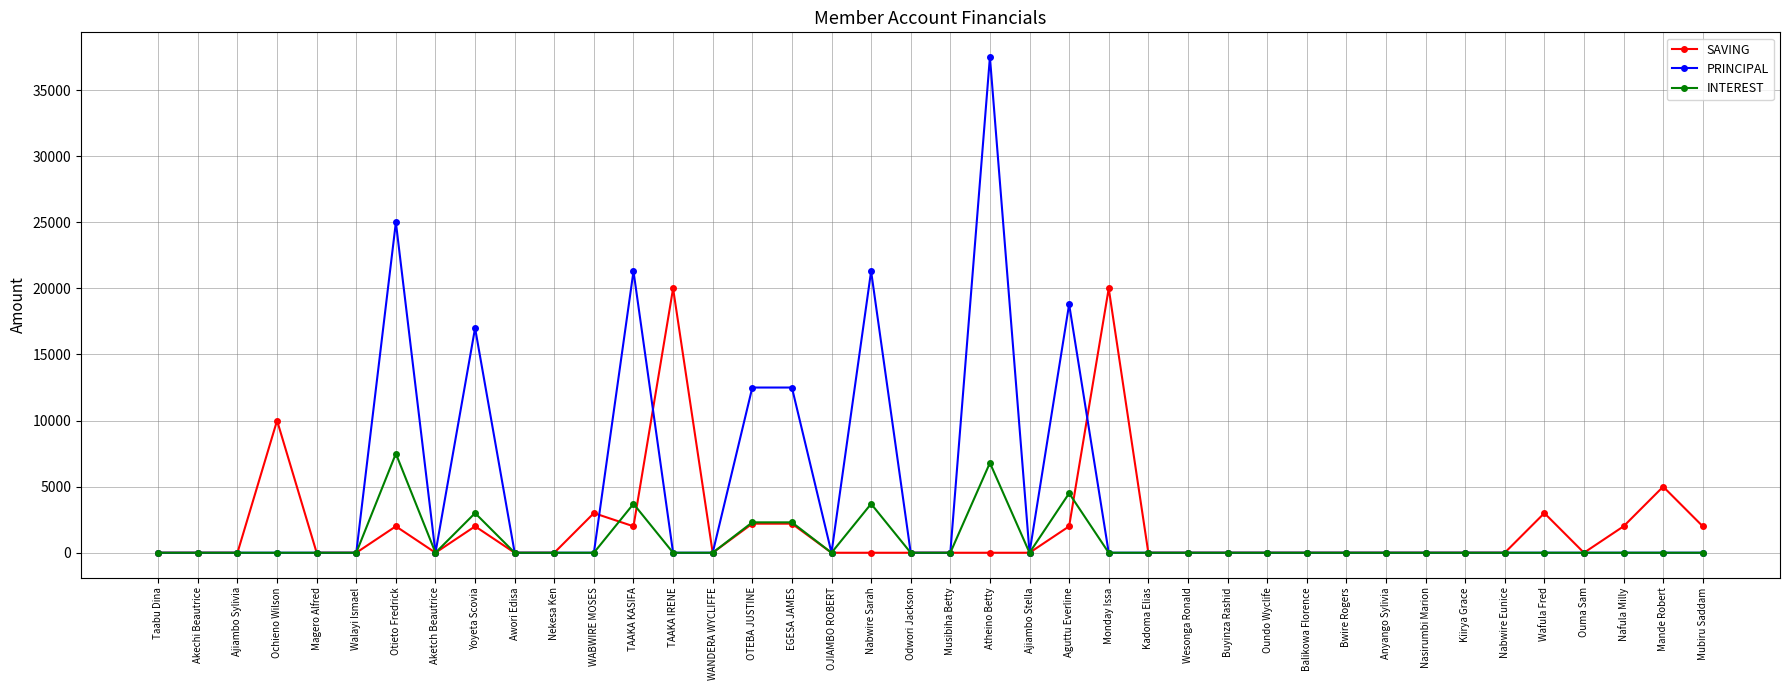

Does the chart display data point markers on the line(s)?

Yes